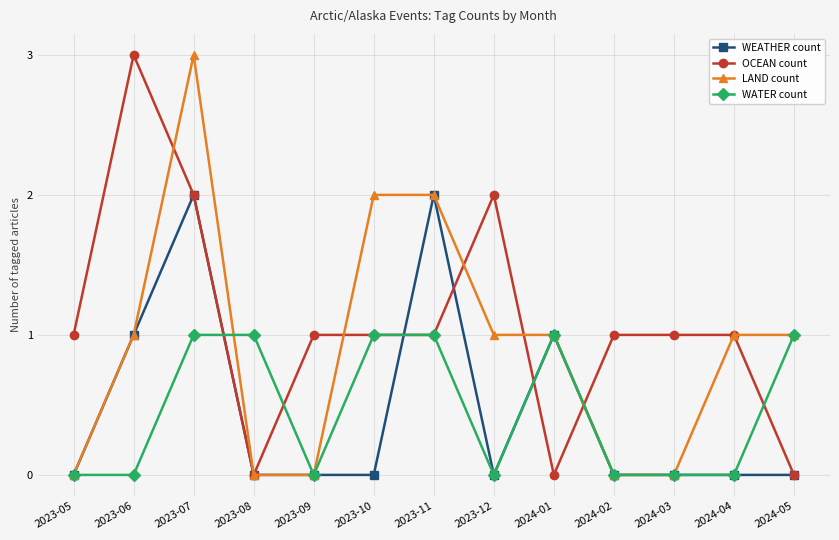

At which category does OCEAN count reach its first local peak?

2023-06